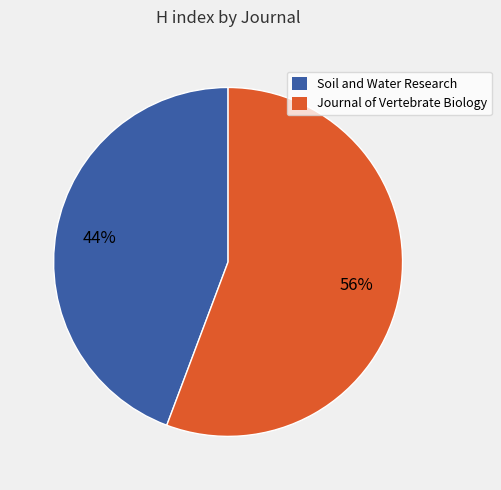

Count the number of slices in the pie.

2